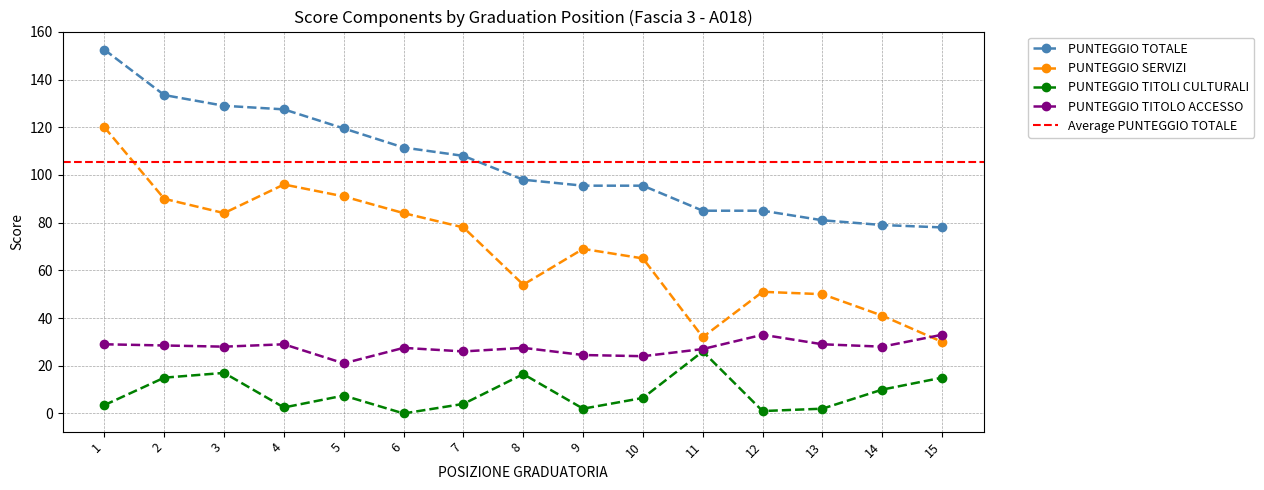

True or false: PUNTEGGIO TOTALE and PUNTEGGIO TITOLI CULTURALI intersect in this chart.

False